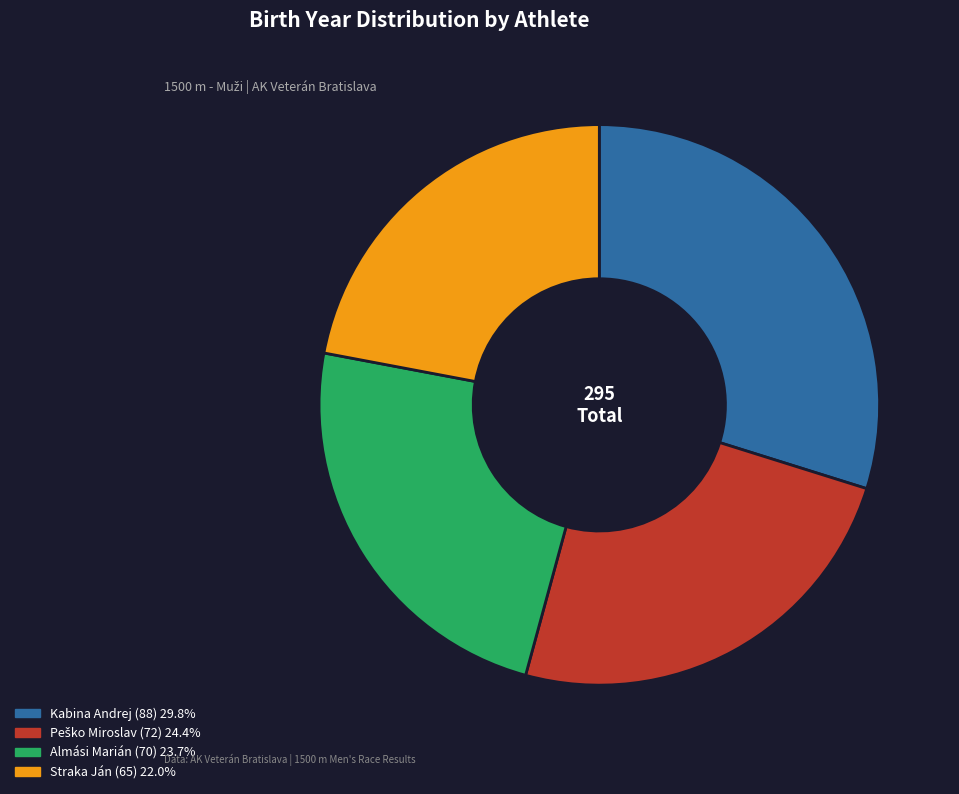

Combined, do Kabina Andrej and Straka Ján account for over 50%?

Yes